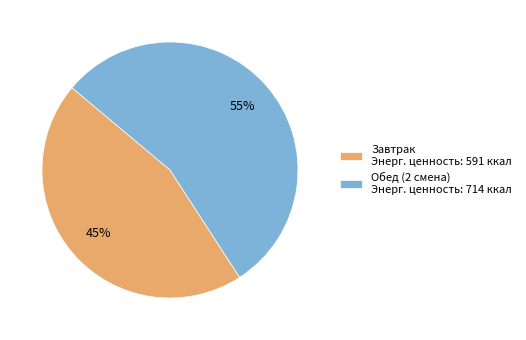

Which has a higher value, Завтрак Энерг. ценность: 591 ккал or Обед (2 смена) Энерг. ценность: 714 ккал?

Обед (2 смена) Энерг. ценность: 714 ккал